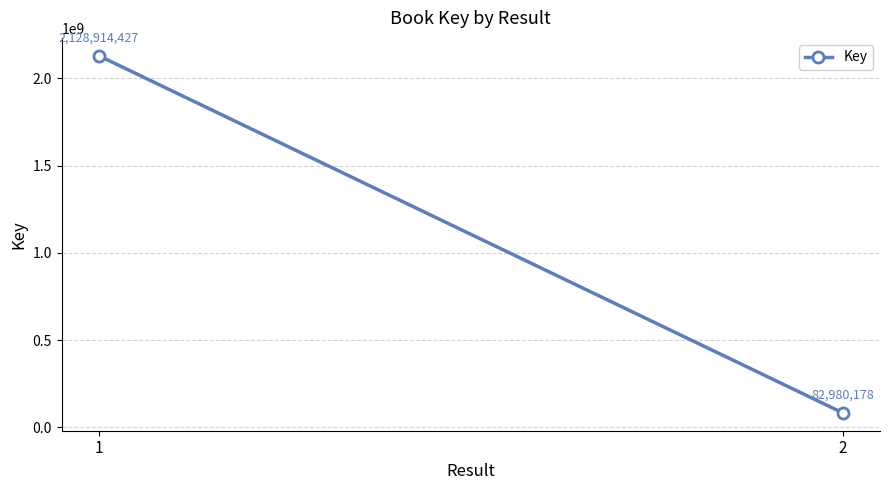

Where is the data nearest to the value 1105947302?

2